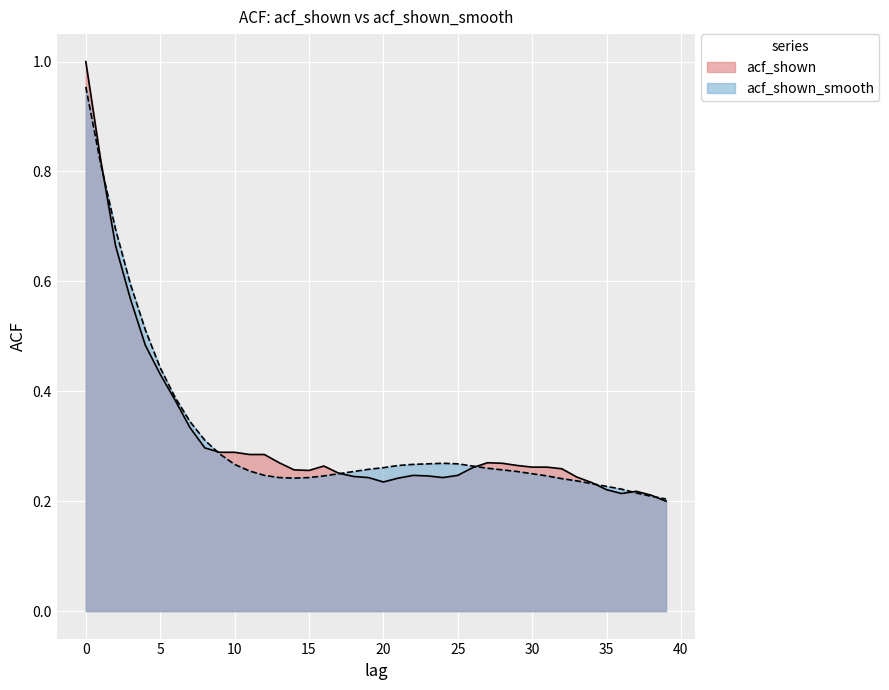

Reading left to right, transcribe all the data shown in this chart.

acf_shown: 1.0	0.8	0.7	0.6	0.5	0.4	0.4	0.3	0.3	0.3	0.3	0.3	0.3	0.3	0.3	0.3	0.3	0.3	0.2	0.2	0.2	0.2	0.2	0.2	0.2	0.2	0.3	0.3	0.3	0.3	0.3	0.3	0.3	0.2	0.2	0.2	0.2	0.2	0.2	0.2
acf_shown_smooth: 1.0	0.8	0.7	0.6	0.5	0.4	0.4	0.3	0.3	0.3	0.3	0.3	0.2	0.2	0.2	0.2	0.2	0.2	0.3	0.3	0.3	0.3	0.3	0.3	0.3	0.3	0.3	0.3	0.3	0.3	0.2	0.2	0.2	0.2	0.2	0.2	0.2	0.2	0.2	0.2